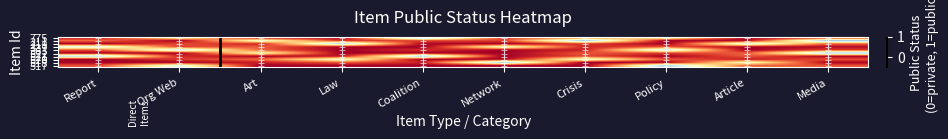

What is the minimum value shown in the chart?

-0.2